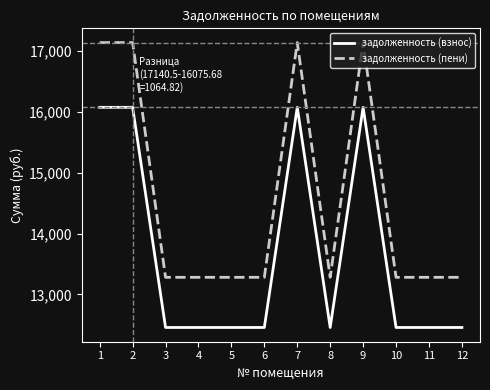

What is the difference between the maximum and second lowest values in the задолженность (взнос) series?

3620.9